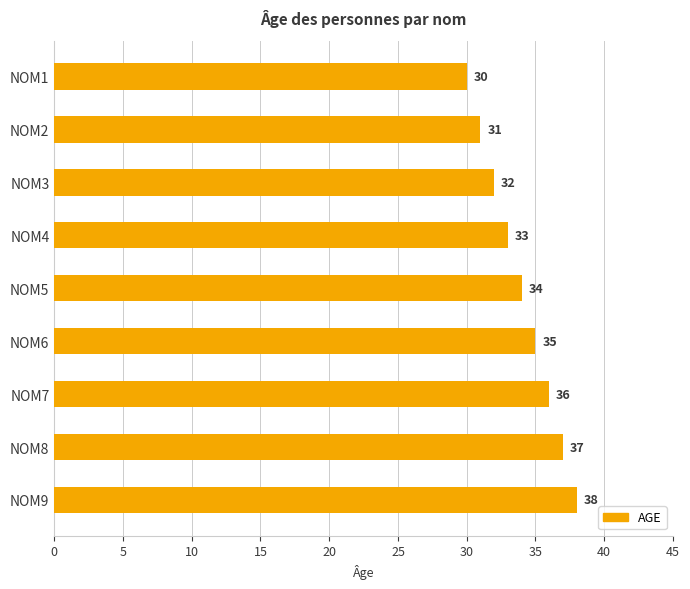

At which category does the chart reach its peak across all series?

NOM9